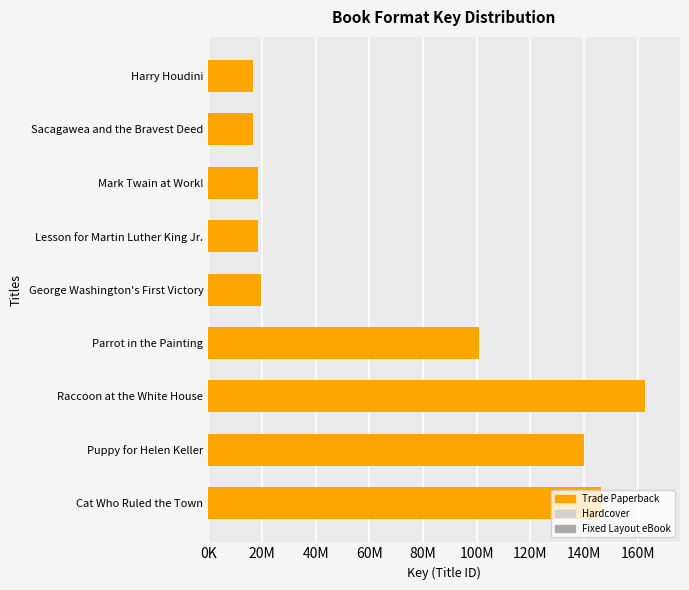

Which series has the largest total across all categories?

Trade Paperback